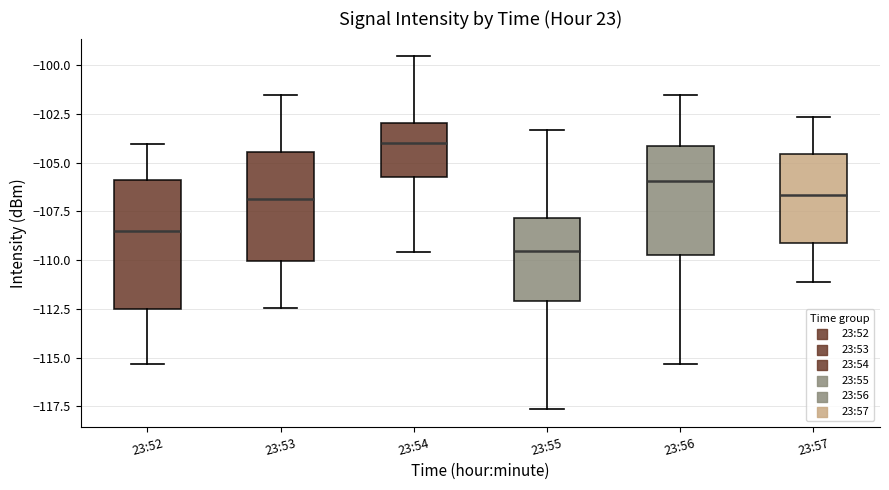

Reading left to right, transcribe this box plot: for each box, give where its median line is, the range the box spans, and where its two whiskers end, as read against the y-axis. The values are not printed on the chart, so give them approximately, as read against the axis.

23:52: median -108.5, box -112.5 to -106.0, whiskers -115.5 to -104.0
23:53: median -107.0, box -110.0 to -104.5, whiskers -112.5 to -101.5
23:54: median -104.0, box -105.5 to -103.0, whiskers -109.5 to -99.5
23:55: median -109.5, box -112.0 to -108.0, whiskers -117.5 to -103.5
23:56: median -106.0, box -110.0 to -104.0, whiskers -115.5 to -101.5
23:57: median -106.5, box -109.0 to -104.5, whiskers -111.0 to -102.5